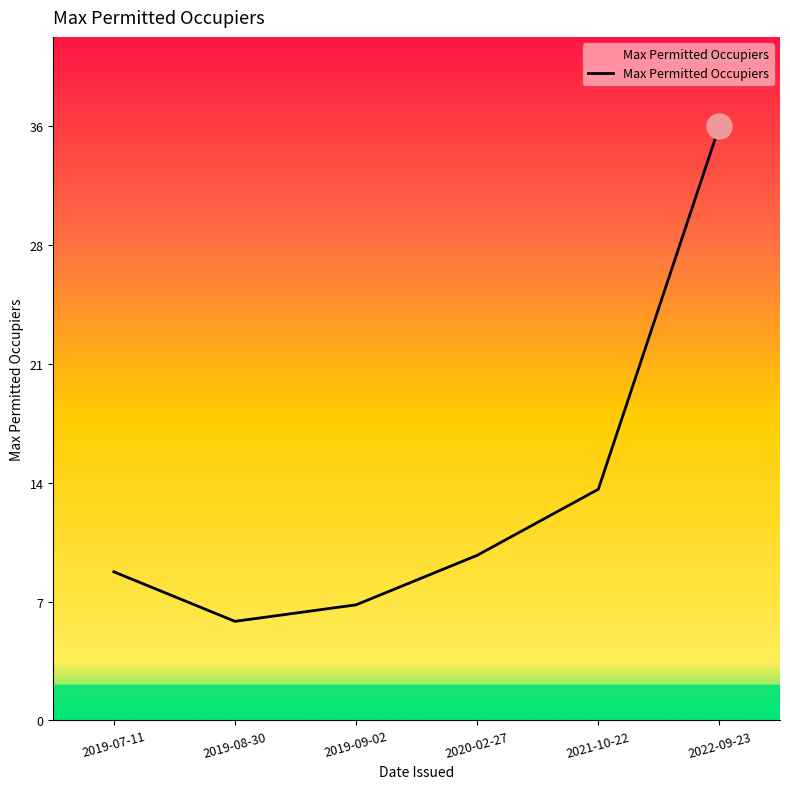

What is the difference between the maximum and minimum values?

30